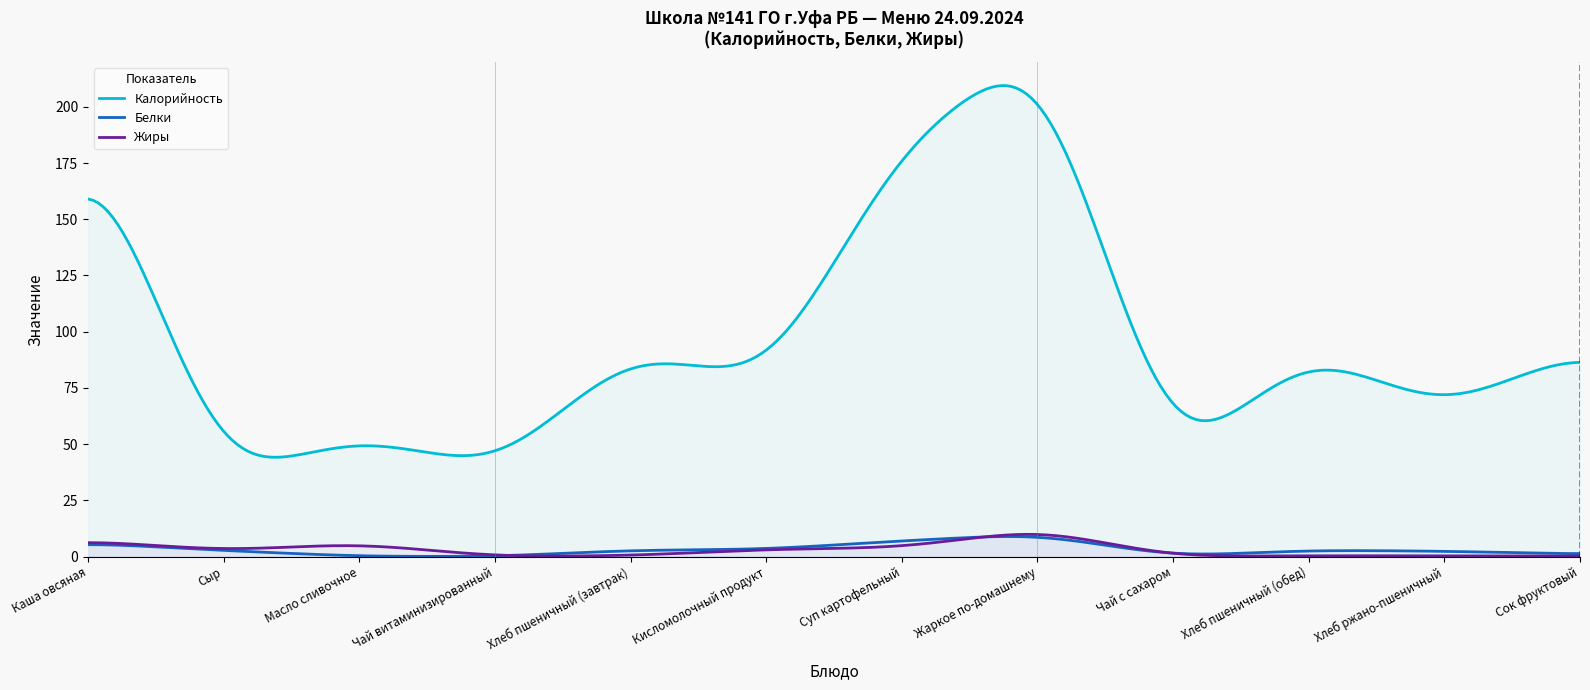

True or false: Калорийность and Белки intersect in this chart.

False